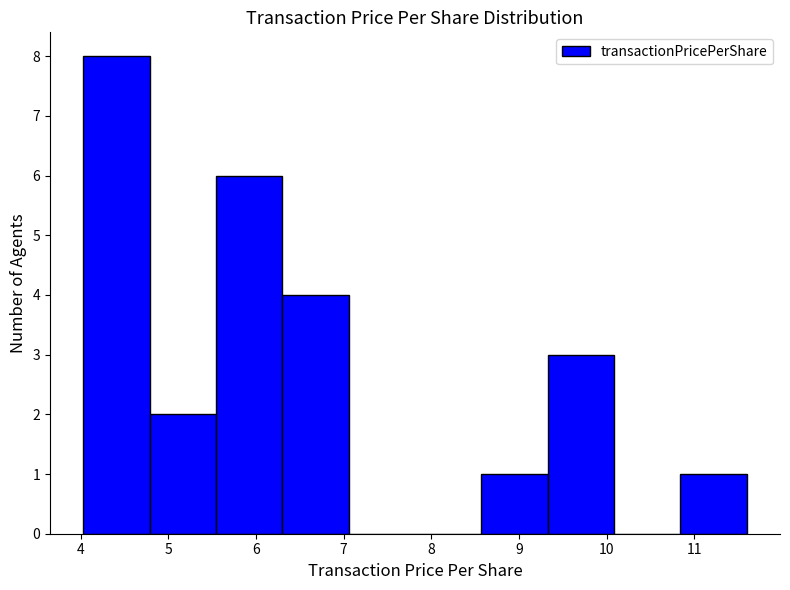

Reading left to right, list every bar in this chart as the range it spans on the x-axis followed by its height. Neither the bar edges nor the heights are printed on the chart, so give them approximately, as read against the axes.

4.0 to 4.8: 8
4.8 to 5.5: 2
5.5 to 6.3: 6
6.3 to 7.1: 4
7.1 to 7.8: 0
7.8 to 8.6: 0
8.6 to 9.3: 1
9.3 to 10.1: 3
10.1 to 10.8: 0
10.8 to 11.6: 1